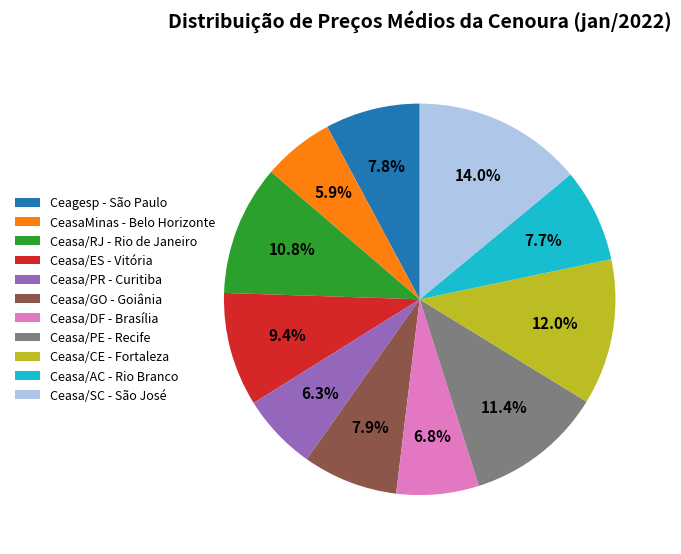

Combined, what portion of the pie is Ceagesp - São Paulo and Ceasa/SC - São José?

21.8%